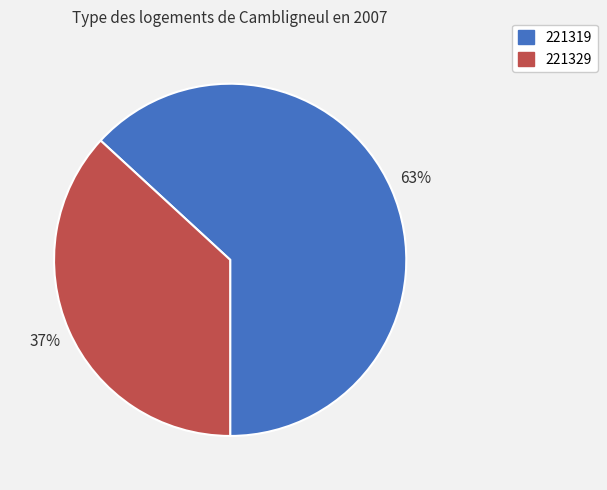

To the nearest percent, what is the average slice percentage?

50%